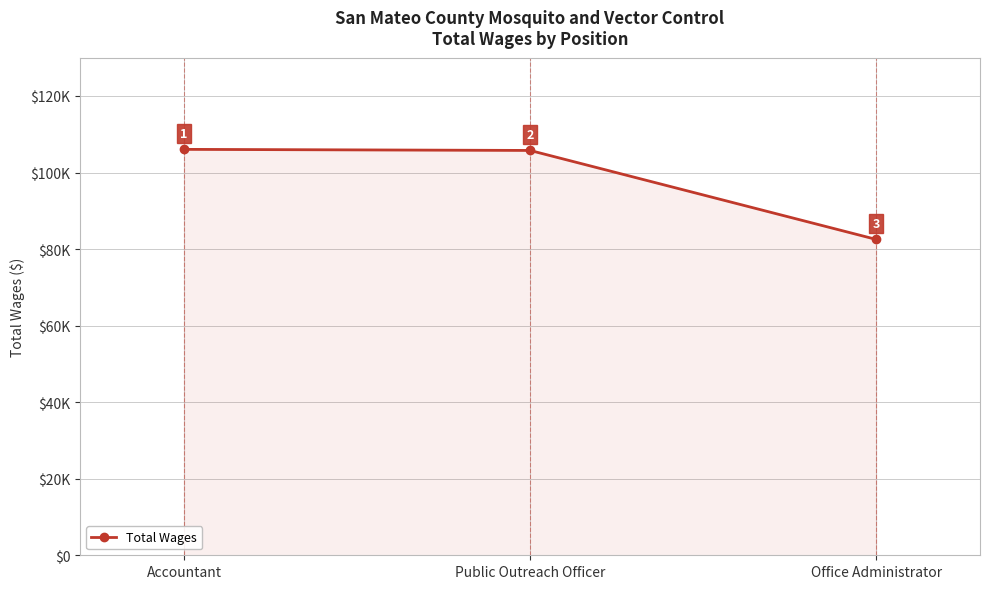

Rank the categories by value from lowest to highest.

Office Administrator, Public Outreach Officer, Accountant